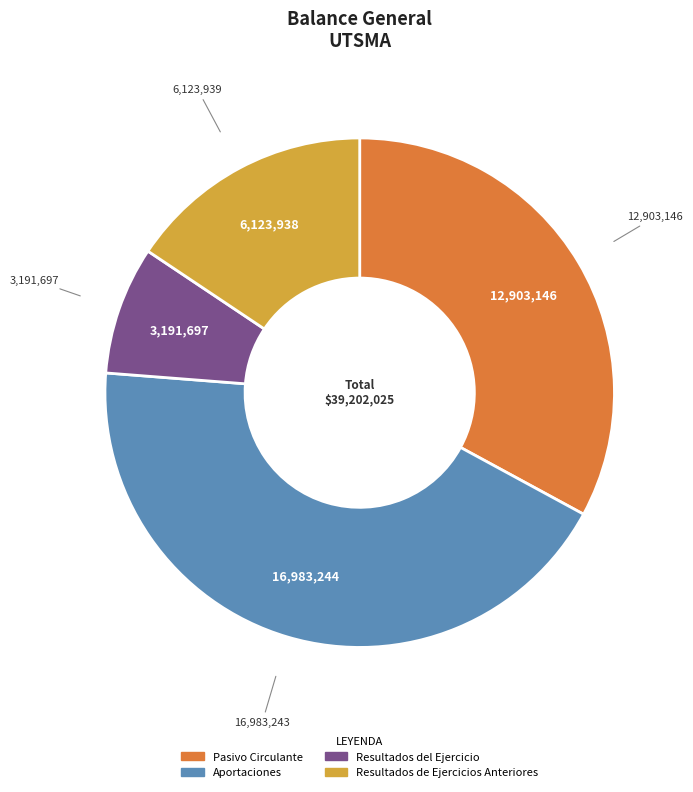

Which category has the biggest portion of the pie?

Aportaciones